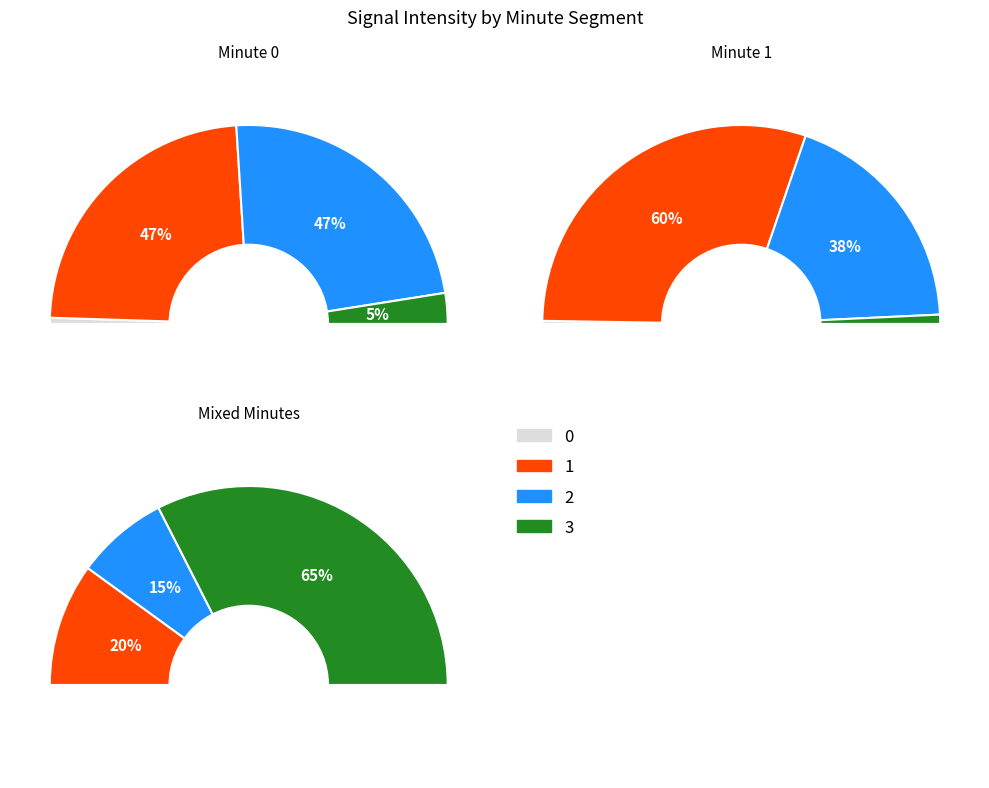

How many segments does this pie chart have?

3